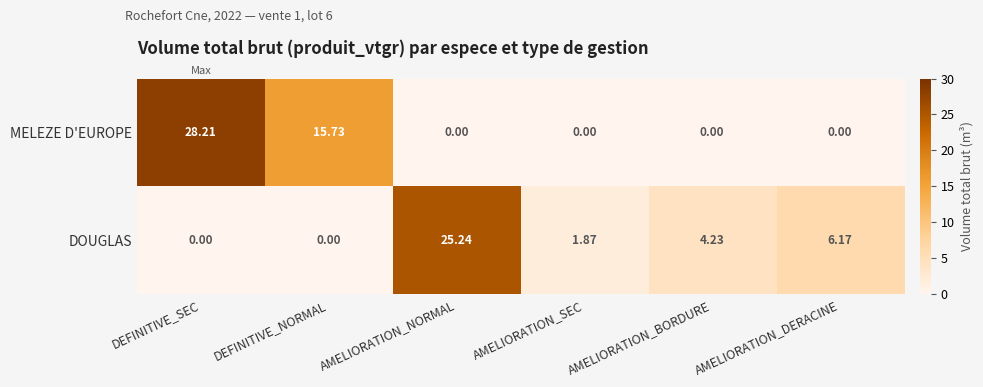

At which label is DOUGLAS closest to 12?

AMELIORATION_DERACINE